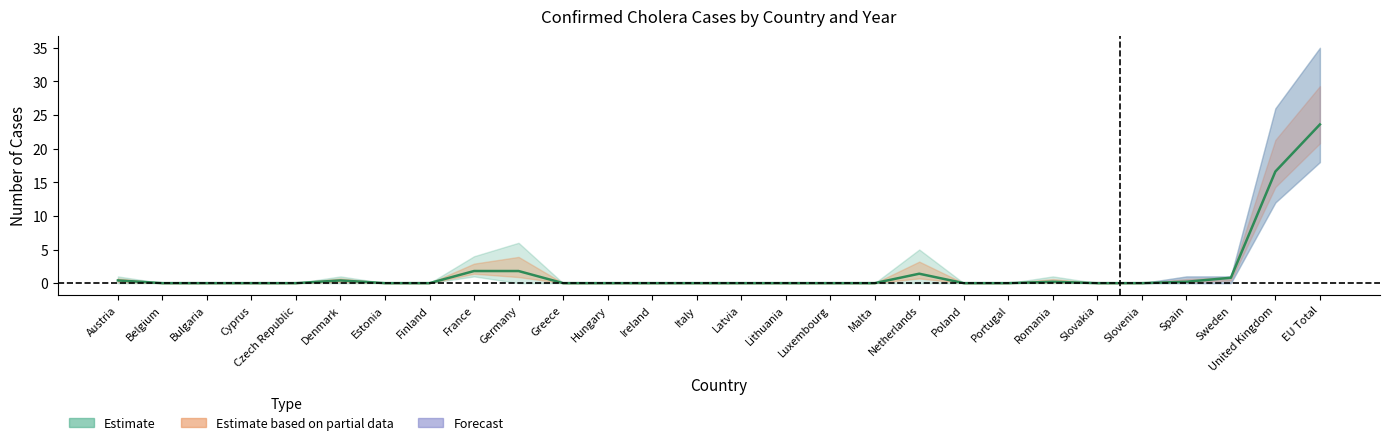

Rank the categories by value from highest to lowest.

EU Total, United Kingdom, France, Germany, Netherlands, Sweden, Austria, Denmark, Romania, Spain, Belgium, Bulgaria, Cyprus, Czech Republic, Estonia, Finland, Greece, Hungary, Ireland, Italy, Latvia, Lithuania, Luxembourg, Malta, Poland, Portugal, Slovakia, Slovenia